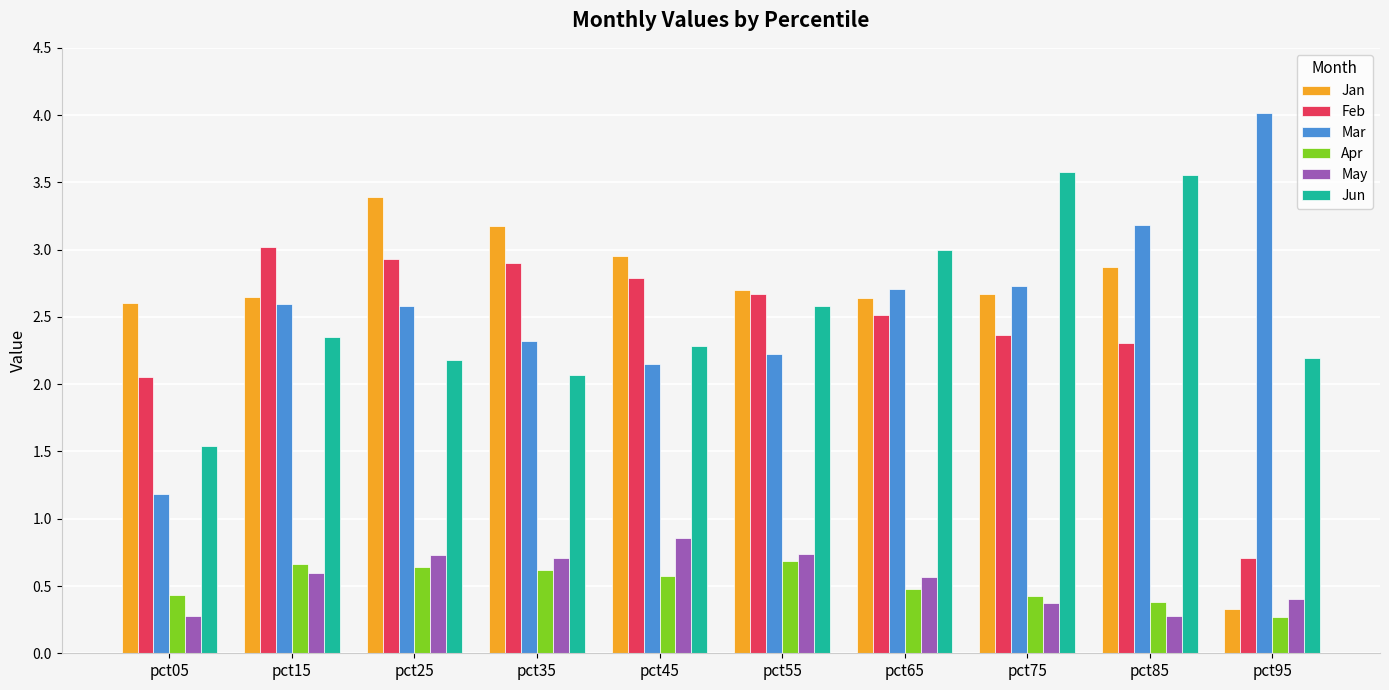

Where is Jan nearest to the value 1?

pct95